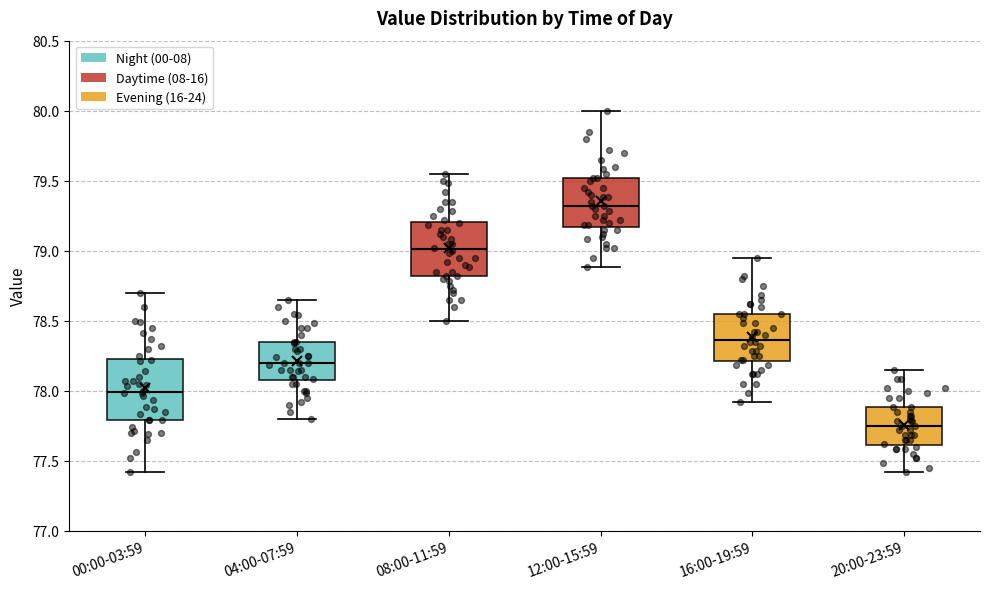

Reading left to right, read every box against the y-axis: the position of its median line, the range the box covers, and the ends of its whiskers. The values are not printed on the chart, so give them approximately, as read against the axis.

00:00-03:59: median 78.00, box 77.80 to 78.25, whiskers 77.40 to 78.70
04:00-07:59: median 78.20, box 78.05 to 78.35, whiskers 77.80 to 78.65
08:00-11:59: median 79.00, box 78.80 to 79.20, whiskers 78.50 to 79.55
12:00-15:59: median 79.30, box 79.15 to 79.50, whiskers 78.90 to 80.00
16:00-19:59: median 78.35, box 78.20 to 78.55, whiskers 77.90 to 78.95
20:00-23:59: median 77.75, box 77.60 to 77.90, whiskers 77.40 to 78.15